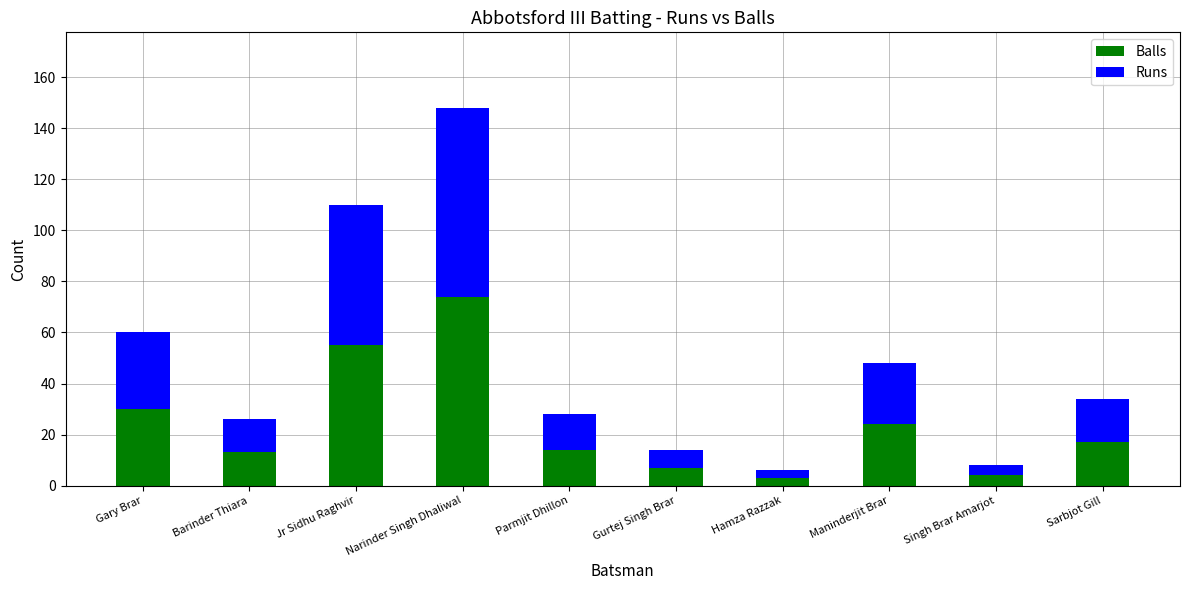

What are all the series names shown in the legend?

Balls, Runs